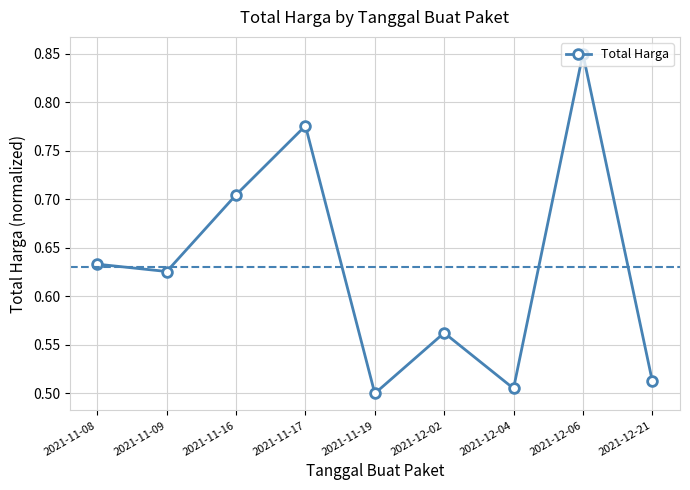

Rank the categories by value from highest to lowest.

2021-12-06, 2021-11-17, 2021-11-16, 2021-11-08, 2021-11-09, 2021-12-02, 2021-12-21, 2021-12-04, 2021-11-19